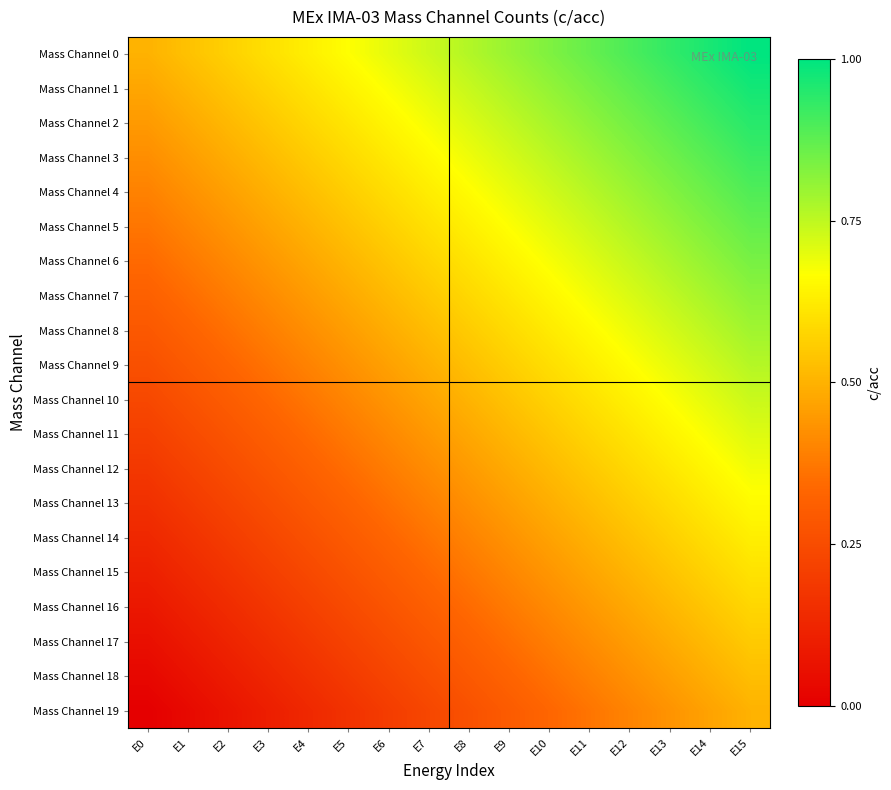

At which category is the sum across all series the highest?

E15